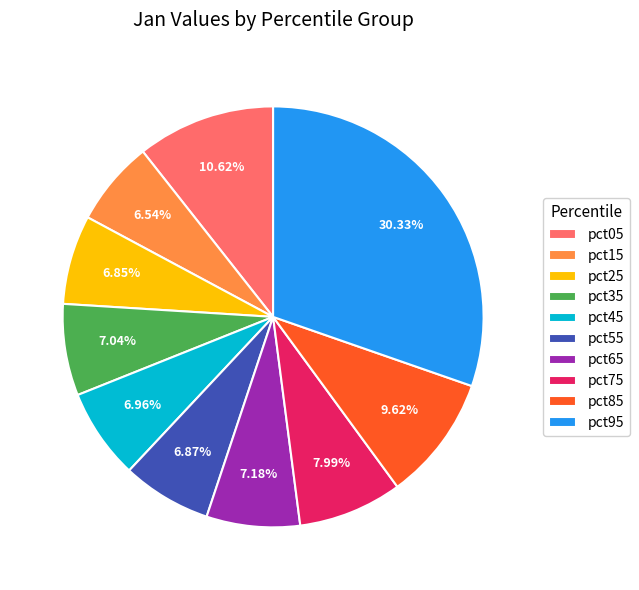

Which category has the biggest portion of the pie?

pct95